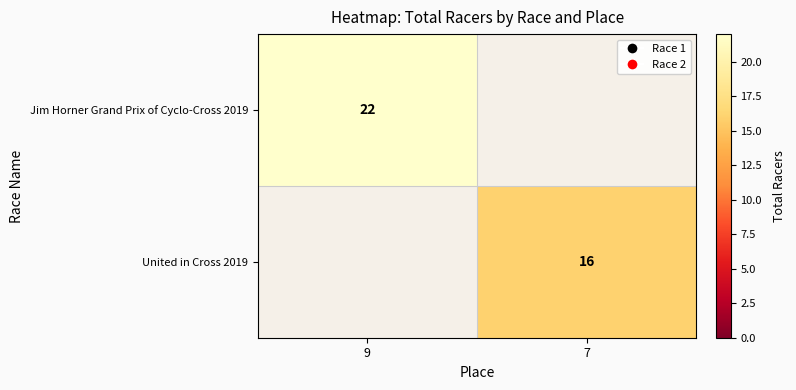

True or false: United in Cross 2019 has a value of 6 at 7.

False